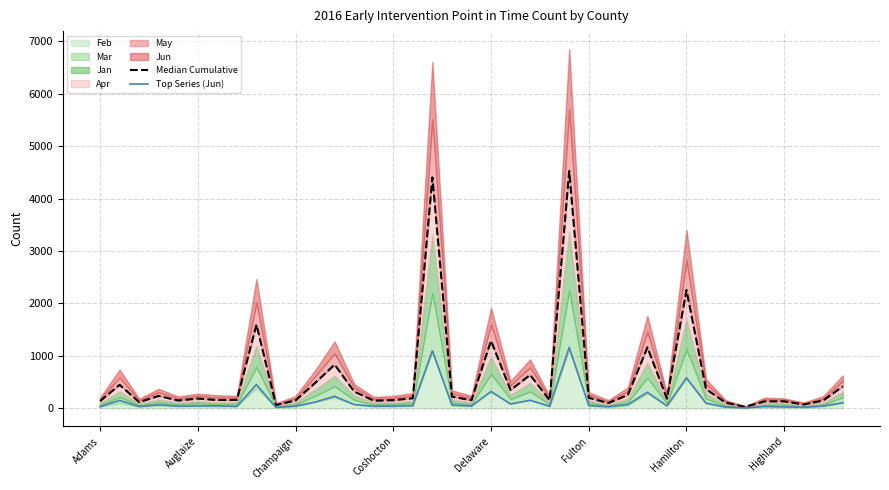

True or false: Median Cumulative and Top Series (Jun) intersect in this chart.

False